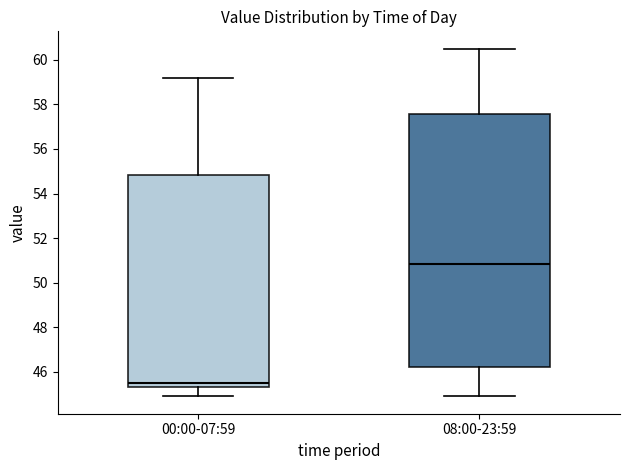

Reading left to right, read every box against the y-axis: the position of its median line, the range the box covers, and the ends of its whiskers. The values are not printed on the chart, so give them approximately, as read against the axis.

00:00-07:59: median 45.6, box 45.4 to 54.8, whiskers 45.0 to 59.2
08:00-23:59: median 50.8, box 46.2 to 57.6, whiskers 45.0 to 60.6